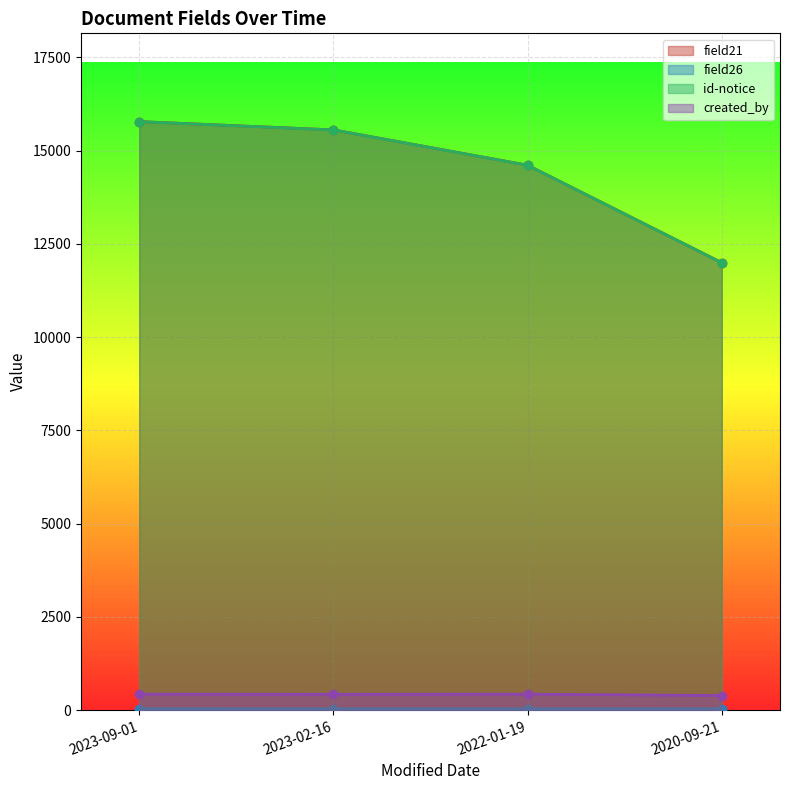

What are all the series names shown in the legend?

field21, field26, id-notice, created_by